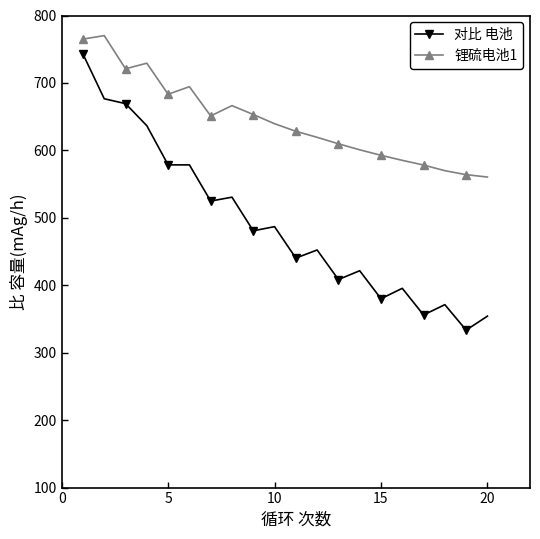

Rank the series by their average value, from lowest to highest.

对比 电池, 锂硫电池1